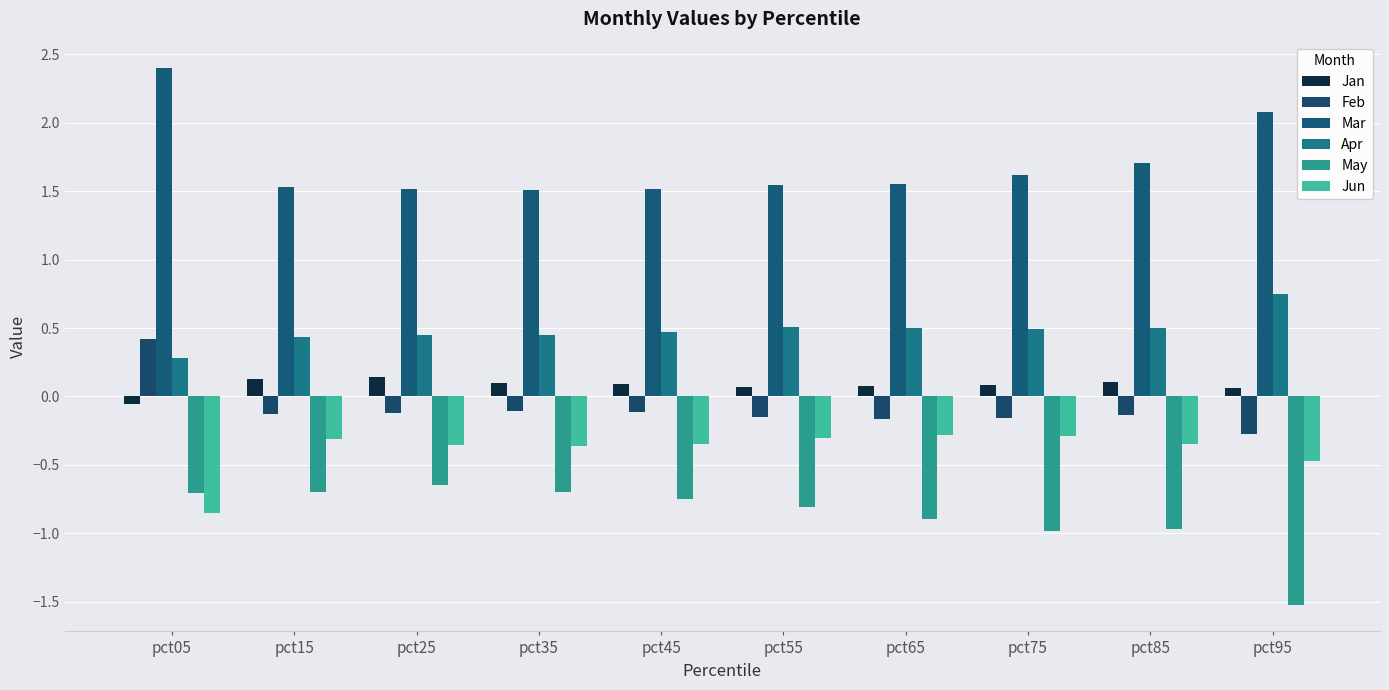

What is the difference between the Jun values at pct85 and pct05?

0.5